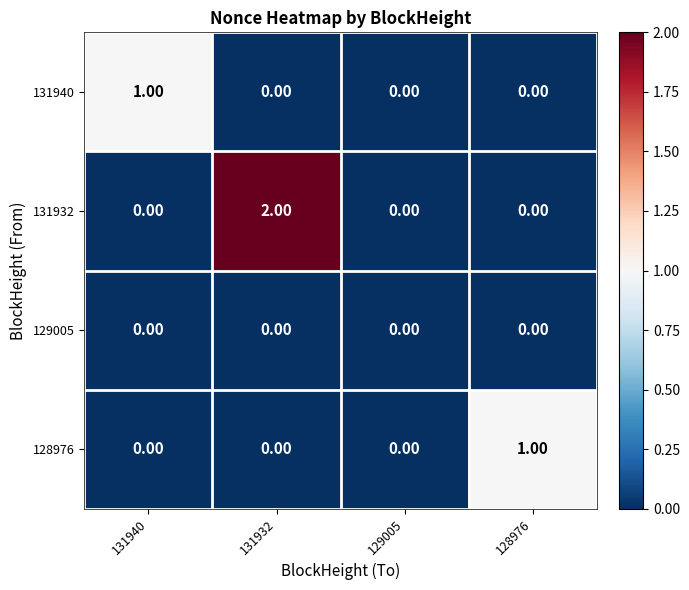

Which series has the largest total across all categories?

131932